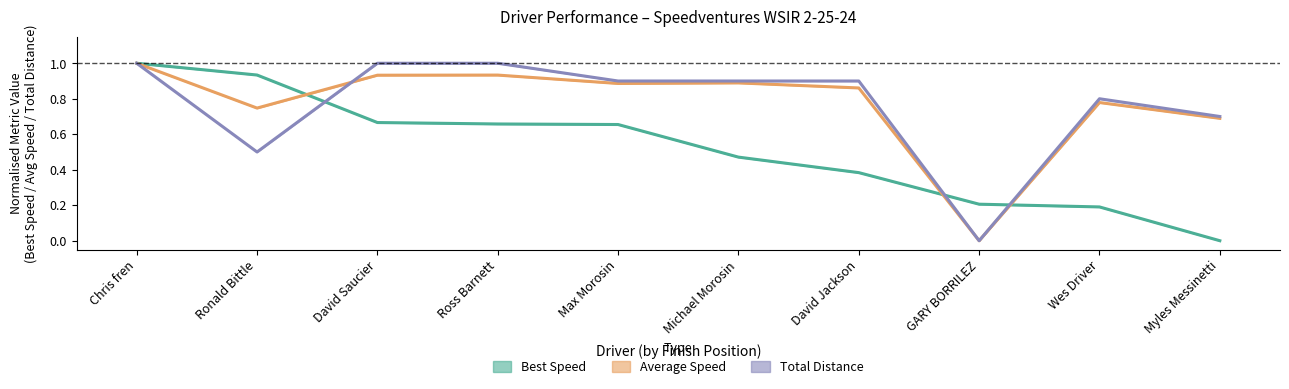

Is the value of Best Speed at David Jackson greater than the value of Average Speed at Myles Messinetti?

No